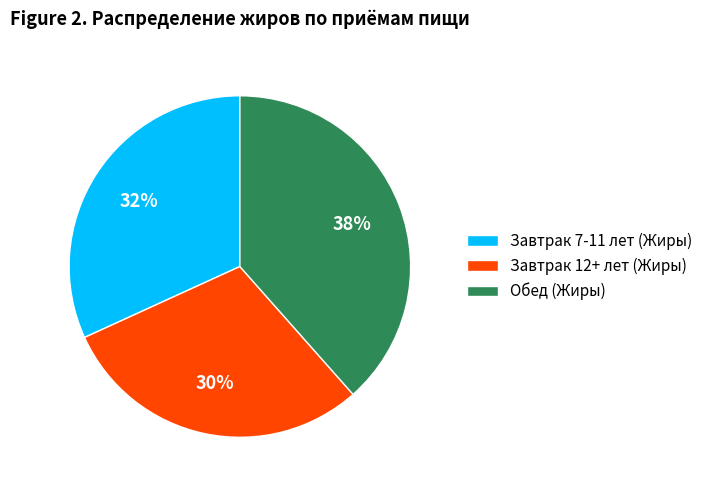

To the nearest percent, what is the combined percentage of Завтрак 12+ лет (Жиры) and Завтрак 7-11 лет (Жиры)?

62%